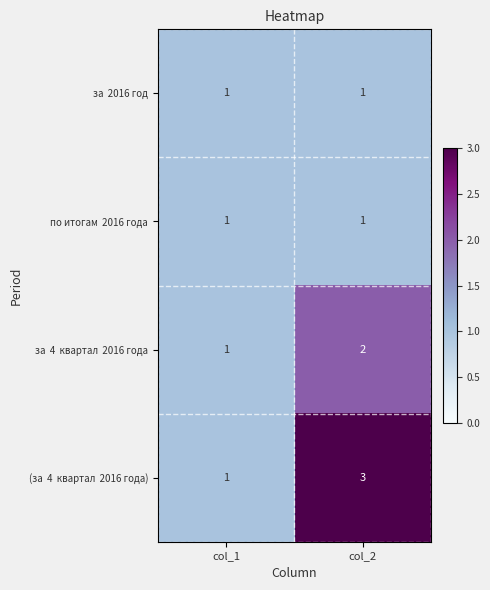

What is the greatest value displayed?

3